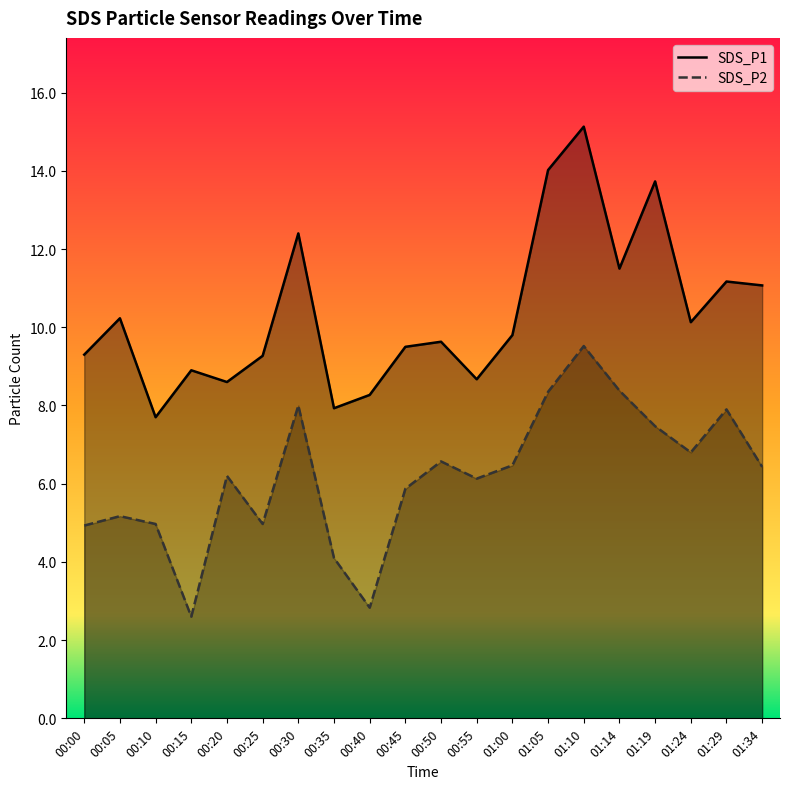

What position from the left is 01:14?

16